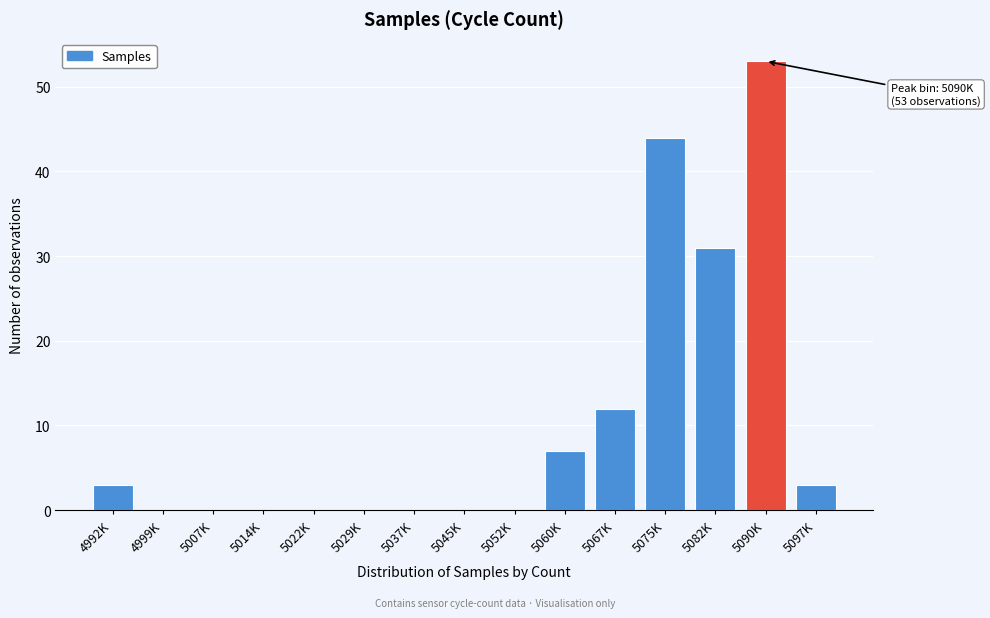

Reading left to right, list all the values displayed in this chart.

4992K=3	4999K=0	5007K=0	5014K=0	5022K=0	5029K=0	5037K=0	5045K=0	5052K=0	5060K=7	5067K=12	5075K=44	5082K=31	5090K=53	5097K=3